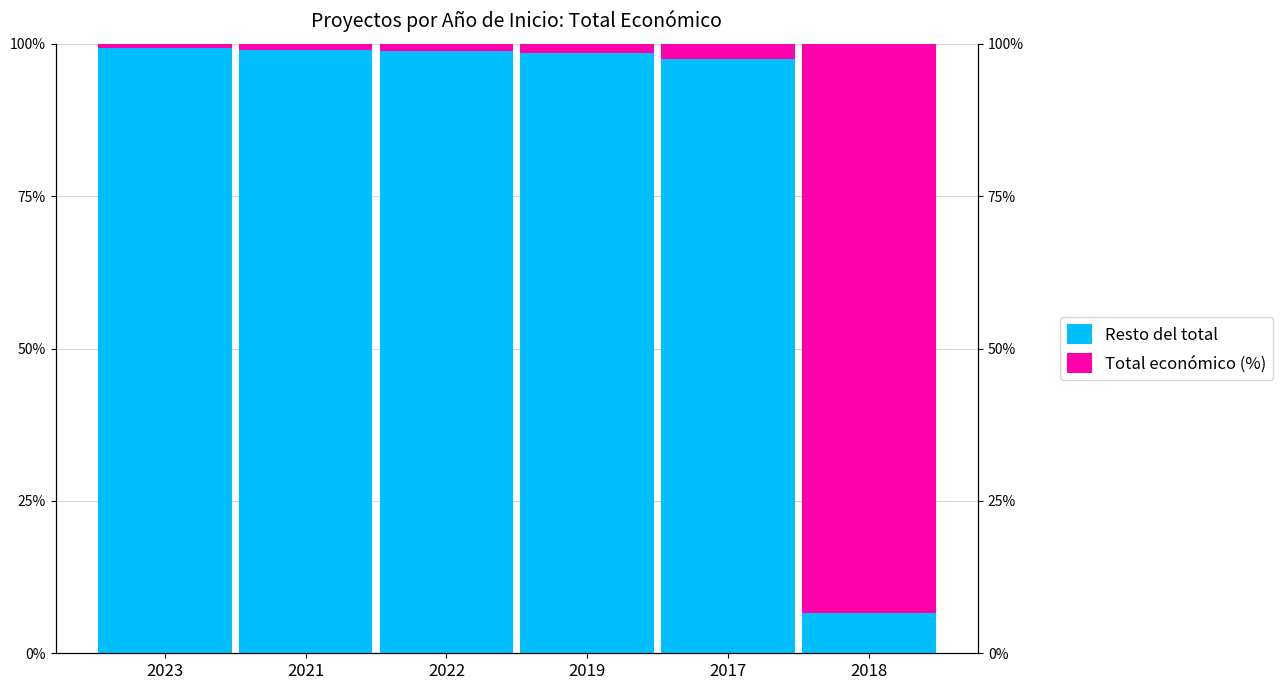

What is the difference between the second highest and minimum values in the Resto del total series?

92.4